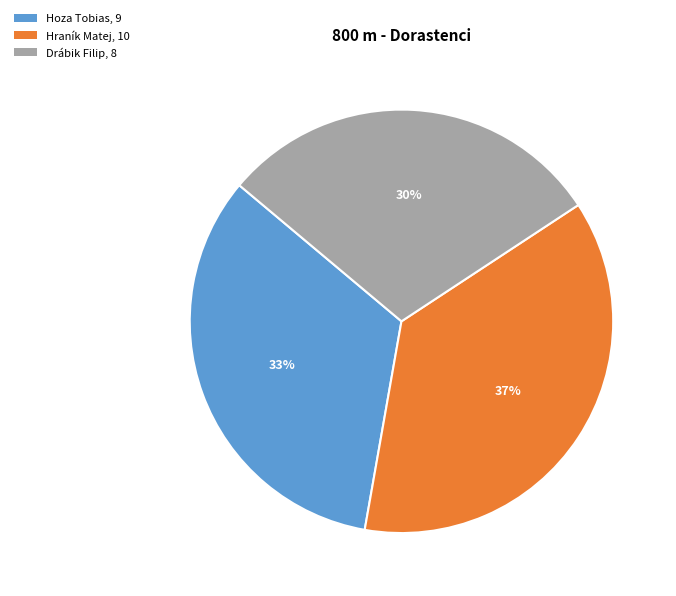

Does Drábik Filip account for over 50% of the chart?

No